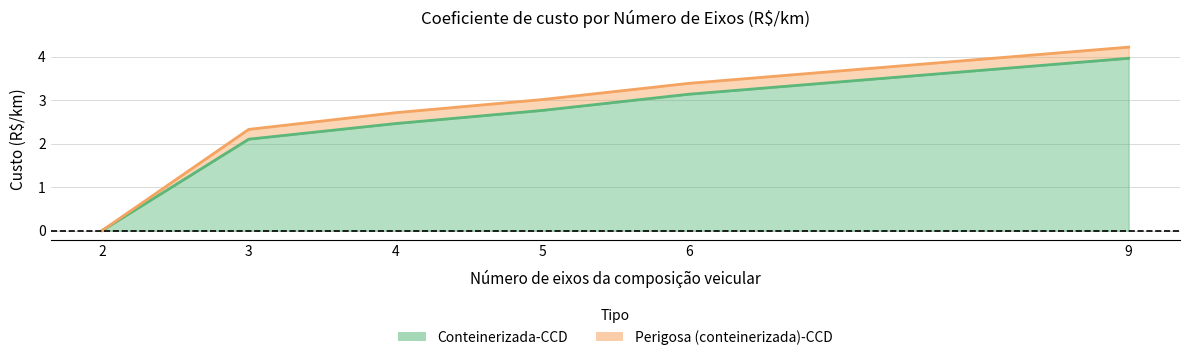

At which label is Perigosa (conteinerizada)-CCD closest to 2?

3